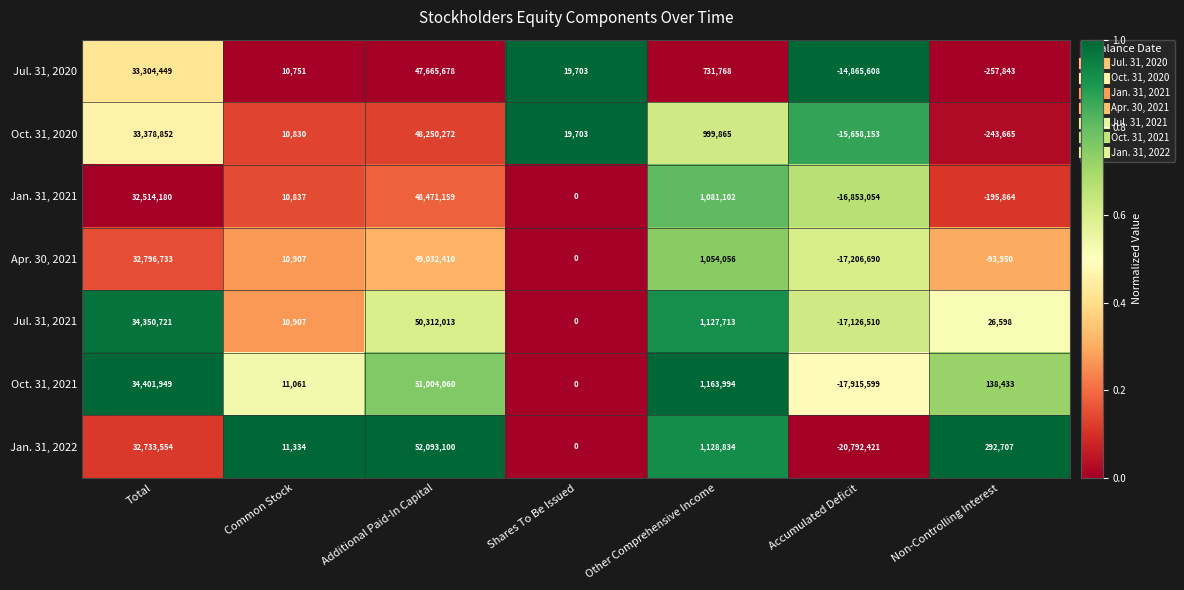

True or false: Jul. 31, 2021 has a value of 0 at Shares To Be Issued.

True